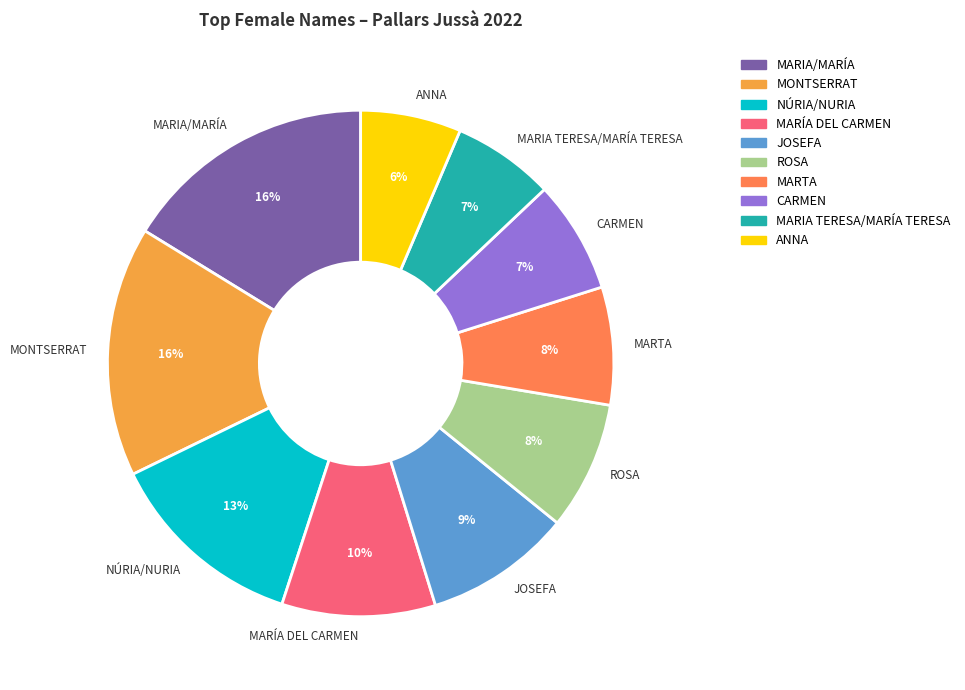

To the nearest percent, what is the difference between the largest and smallest slice percentages?

10%